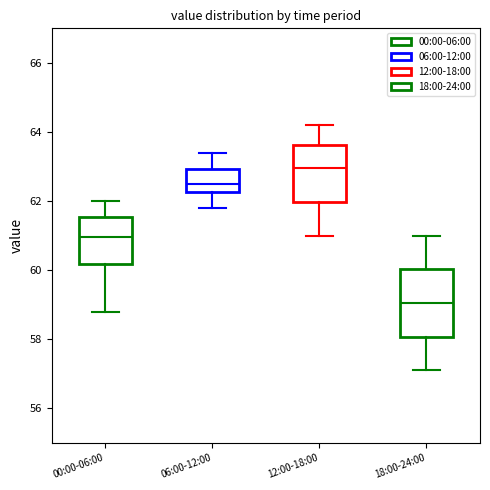

Which box's median line is the highest?

12:00-18:00